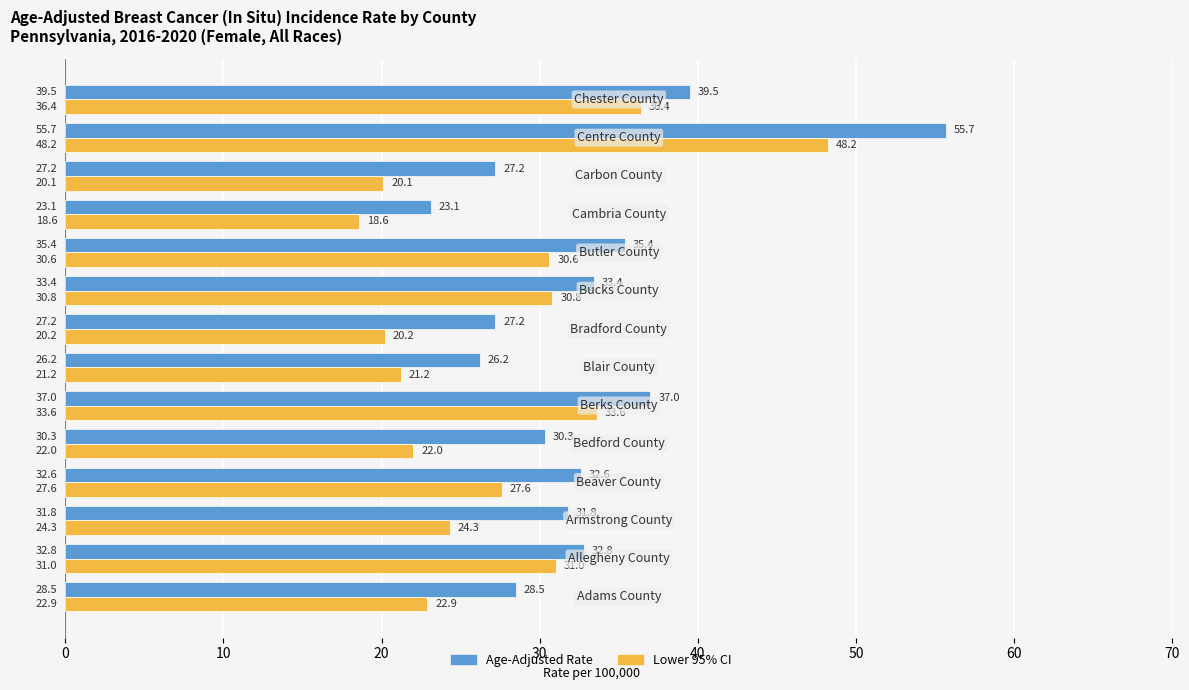

Which series has the largest total across all categories?

Age-Adjusted Rate